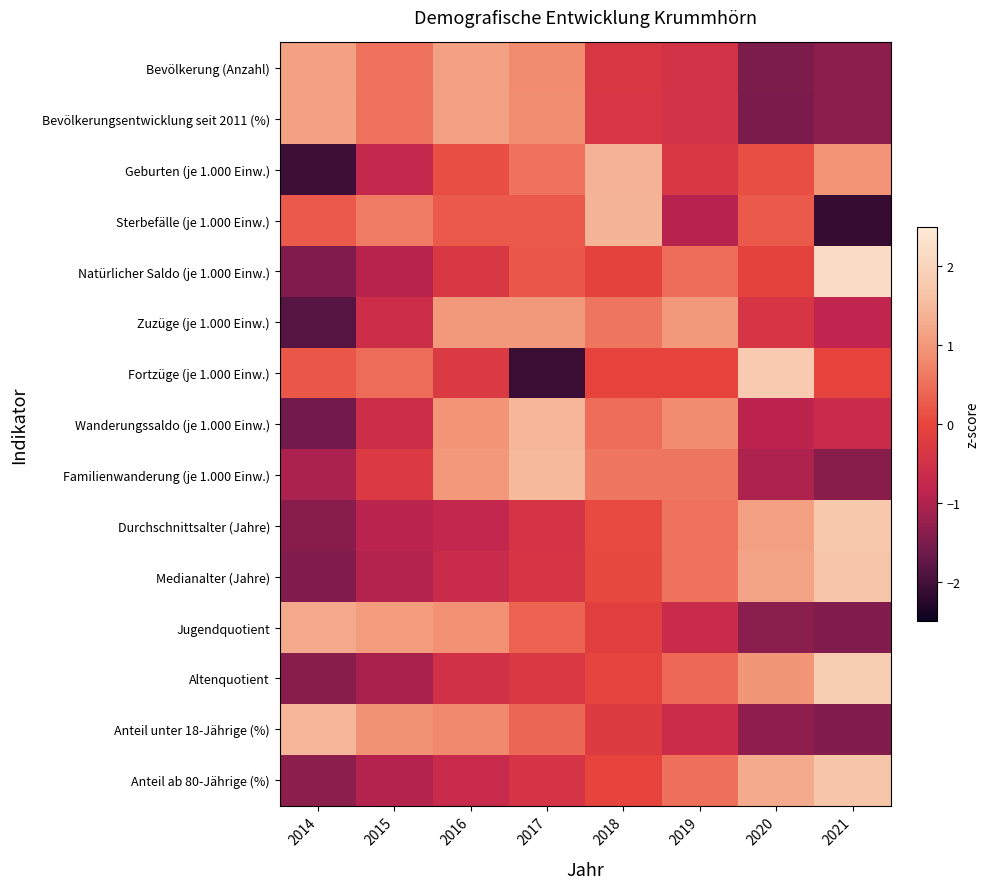

Reading left to right, list all the values displayed in this chart.

Bevölkerung (Anzahl): 2014=1.1	2015=0.5	2016=1.1	2017=0.8	2018=-0.3	2019=-0.5	2020=-1.5	2021=-1.3
Bevölkerungsentwicklung seit 2011 (%): 2014=1.1	2015=0.5	2016=1.1	2017=0.9	2018=-0.4	2019=-0.5	2020=-1.5	2021=-1.3
Geburten (je 1.000 Einw.): 2014=-2.0	2015=-0.8	2016=0.1	2017=0.5	2018=1.4	2019=-0.3	2020=0.1	2021=1.0
Sterbefälle (je 1.000 Einw.): 2014=0.2	2015=0.6	2016=0.2	2017=0.2	2018=1.4	2019=-0.9	2020=0.2	2021=-2.1
Natürlicher Saldo (je 1.000 Einw.): 2014=-1.5	2015=-0.9	2016=-0.3	2017=0.2	2018=-0.1	2019=0.5	2020=-0.1	2021=2.2
Zuzüge (je 1.000 Einw.): 2014=-1.8	2015=-0.6	2016=1.0	2017=1.0	2018=0.6	2019=1.0	2020=-0.4	2021=-0.8
Fortzüge (je 1.000 Einw.): 2014=0.2	2015=0.5	2016=-0.3	2017=-2.1	2018=-0.0	2019=-0.0	2020=1.8	2021=-0.0
Wanderungssaldo (je 1.000 Einw.): 2014=-1.6	2015=-0.6	2016=0.9	2017=1.5	2018=0.5	2019=0.8	2020=-0.9	2021=-0.7
Familienwanderung (je 1.000 Einw.): 2014=-1.1	2015=-0.3	2016=1.0	2017=1.5	2018=0.6	2019=0.6	2020=-1.0	2021=-1.4
Durchschnittsalter (Jahre): 2014=-1.4	2015=-0.9	2016=-0.8	2017=-0.4	2018=0.1	2019=0.5	2020=1.1	2021=1.7
Medianalter (Jahre): 2014=-1.4	2015=-0.9	2016=-0.7	2017=-0.4	2018=0.0	2019=0.5	2020=1.2	2021=1.7
Jugendquotient: 2014=1.3	2015=1.1	2016=0.9	2017=0.3	2018=-0.2	2019=-0.6	2020=-1.4	2021=-1.4
Altenquotient: 2014=-1.4	2015=-1.1	2016=-0.5	2017=-0.3	2018=-0.1	2019=0.4	2020=1.0	2021=1.9
Anteil unter 18-Jährige (%): 2014=1.5	2015=0.9	2016=0.8	2017=0.4	2018=-0.2	2019=-0.6	2020=-1.3	2021=-1.4
Anteil ab 80-Jährige (%): 2014=-1.3	2015=-0.9	2016=-0.7	2017=-0.4	2018=-0.0	2019=0.5	2020=1.3	2021=1.7